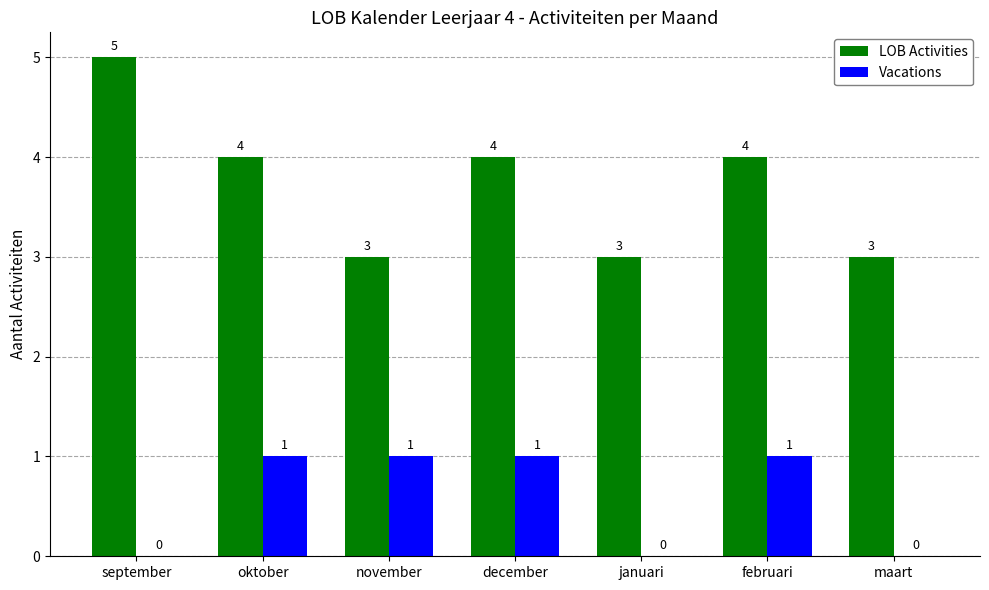

Is it true that Vacations equals 0 at maart?

True